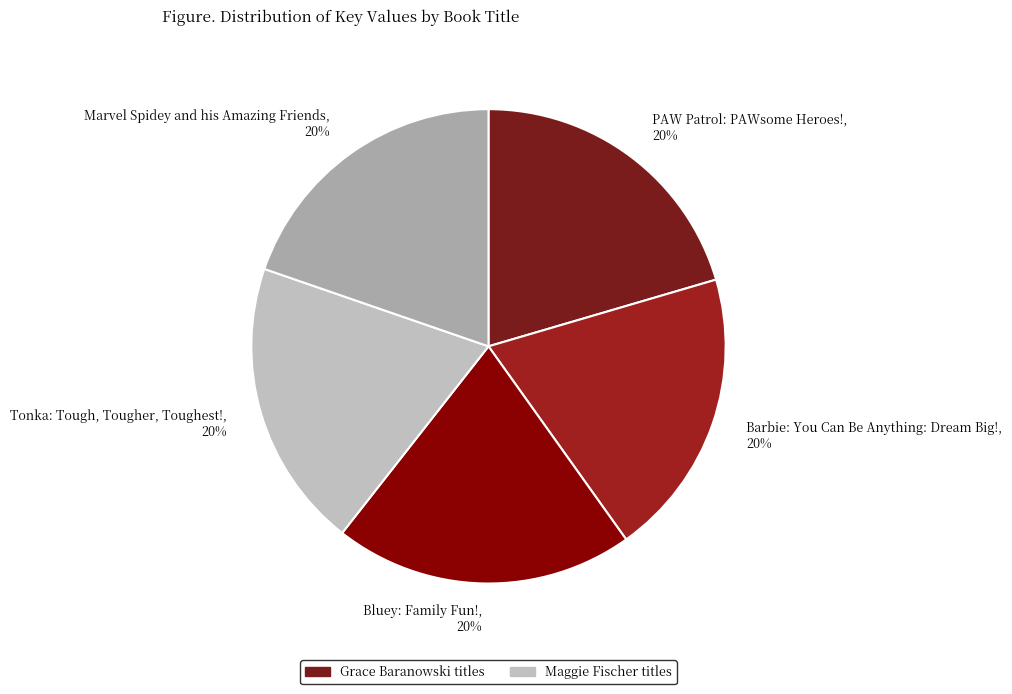

To the nearest percent, what portion does Marvel Spidey and his Amazing Friends represent?

20%